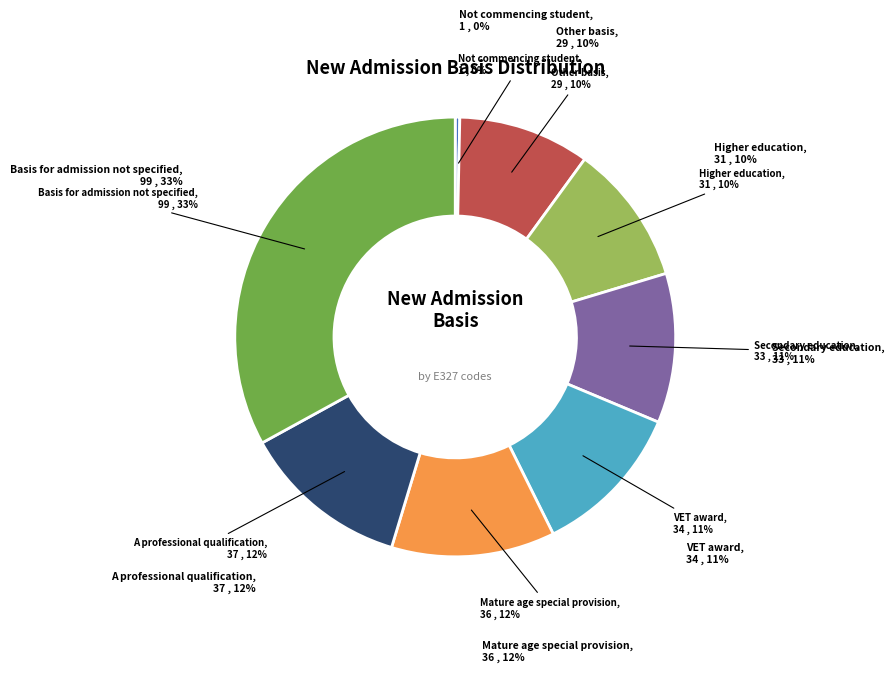

To the nearest percent, what is the difference between the Not commencing student and Secondary education slice percentages?

11%